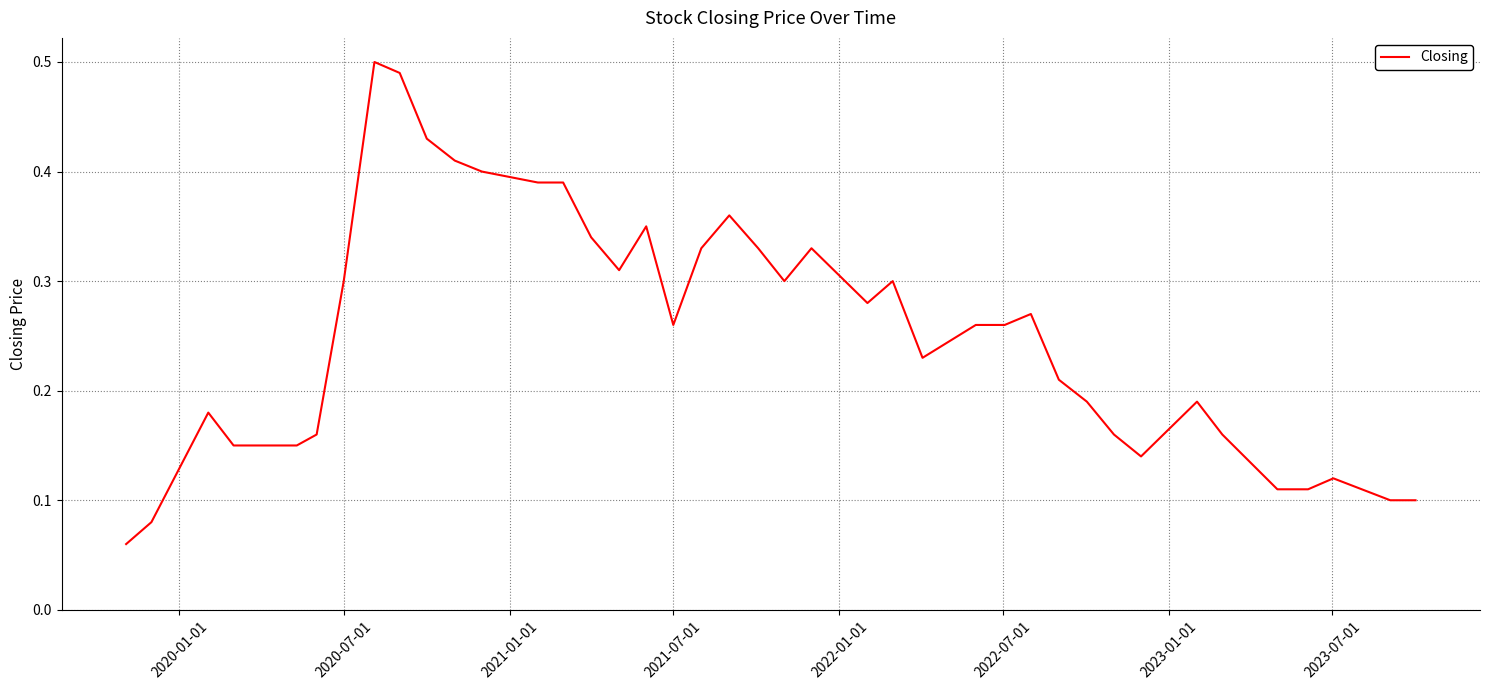

Does the chart have visible grid lines?

Yes